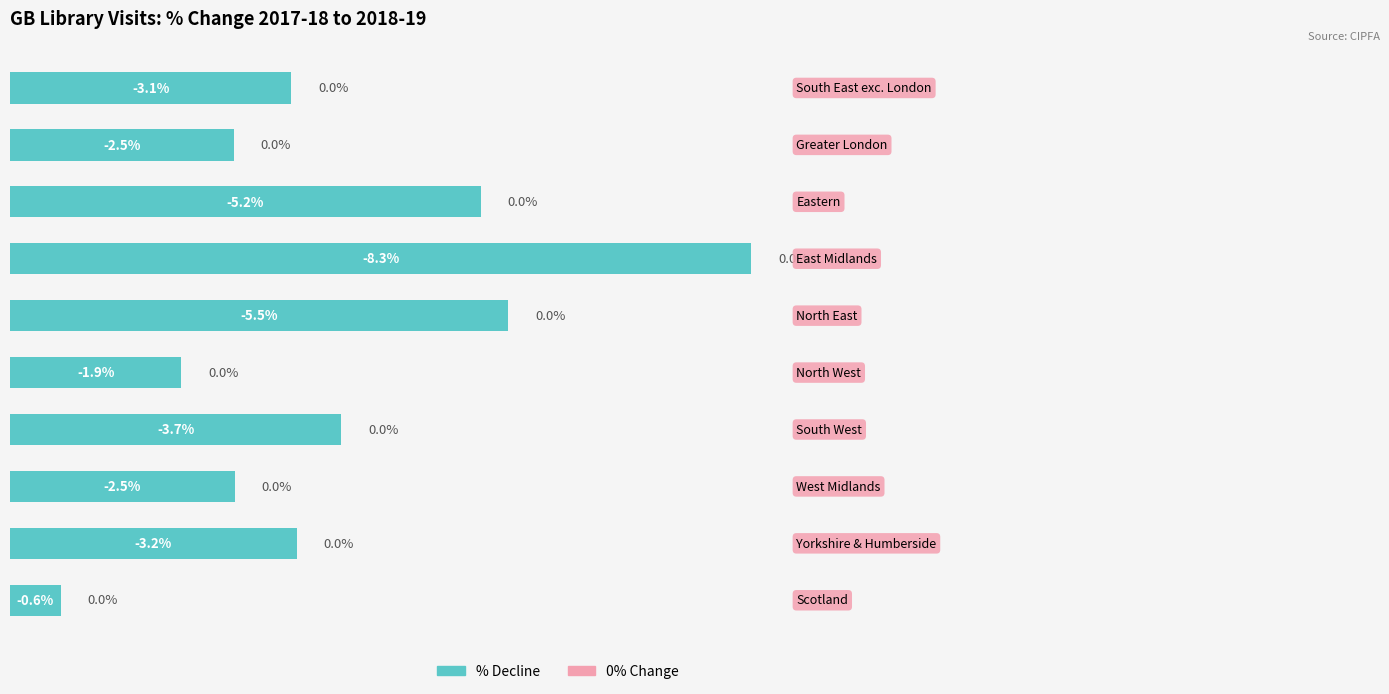

Are the bars horizontal?

Yes